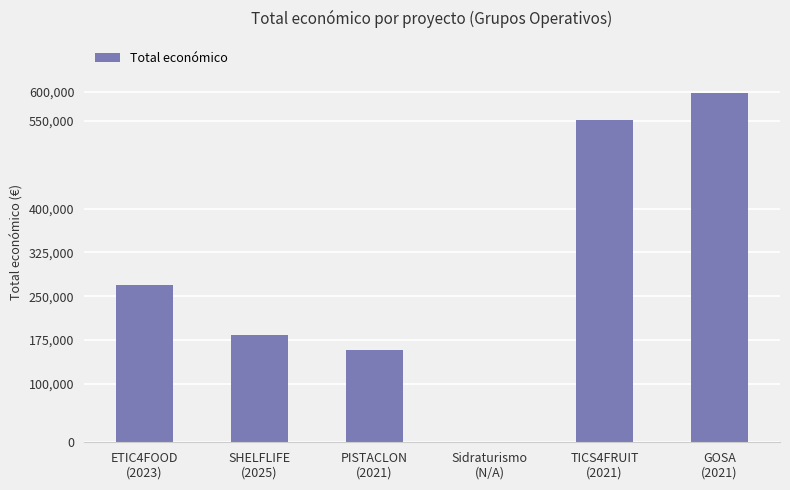

What is the sum of all values?

1759622